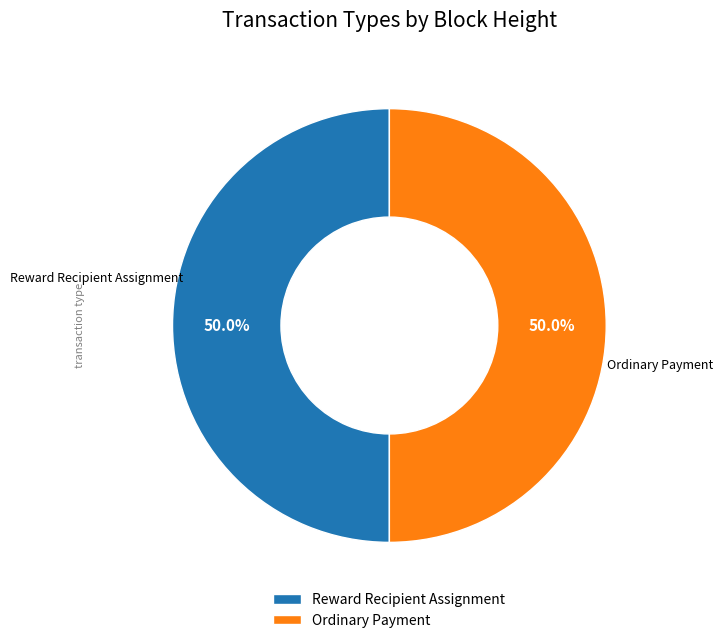

Combined, do Ordinary Payment and Reward Recipient Assignment account for over 50%?

Yes